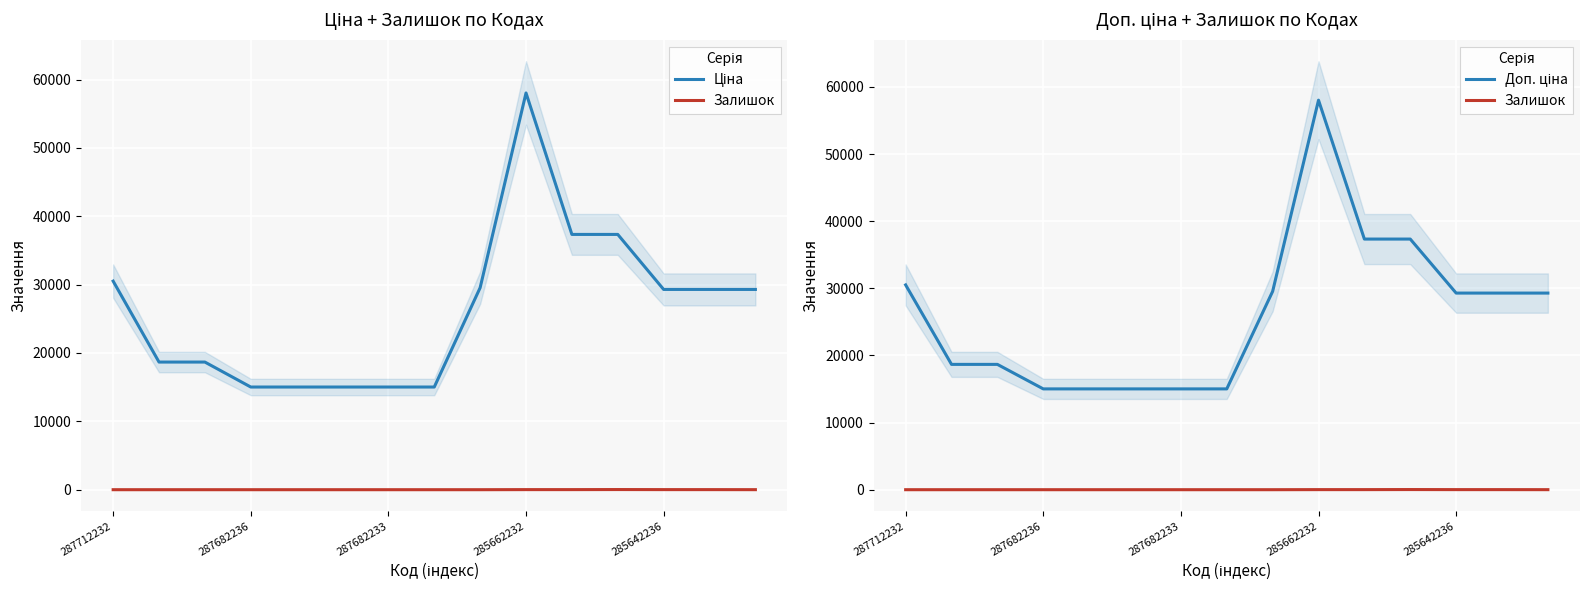

Is the value of Залишок at 7 greater than the value of Доп. ціна at 6?

No